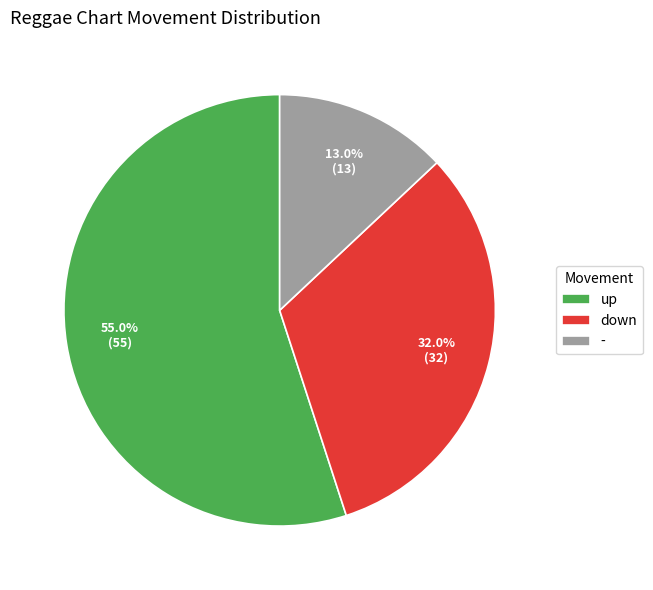

To the nearest percent, what is the combined percentage of - and up?

68%